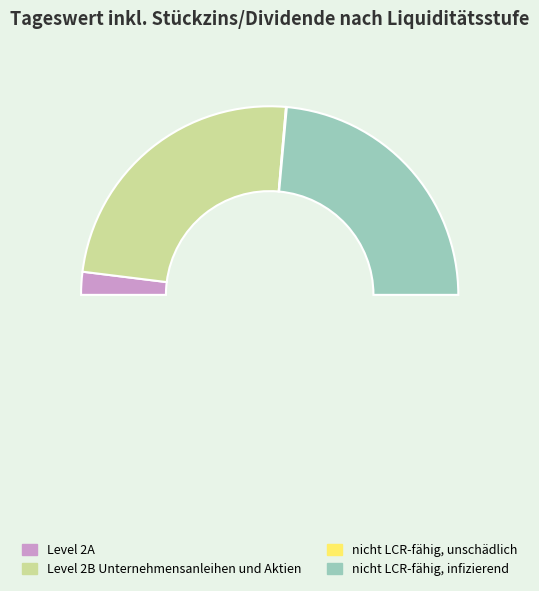

How many slices are in this pie chart?

4